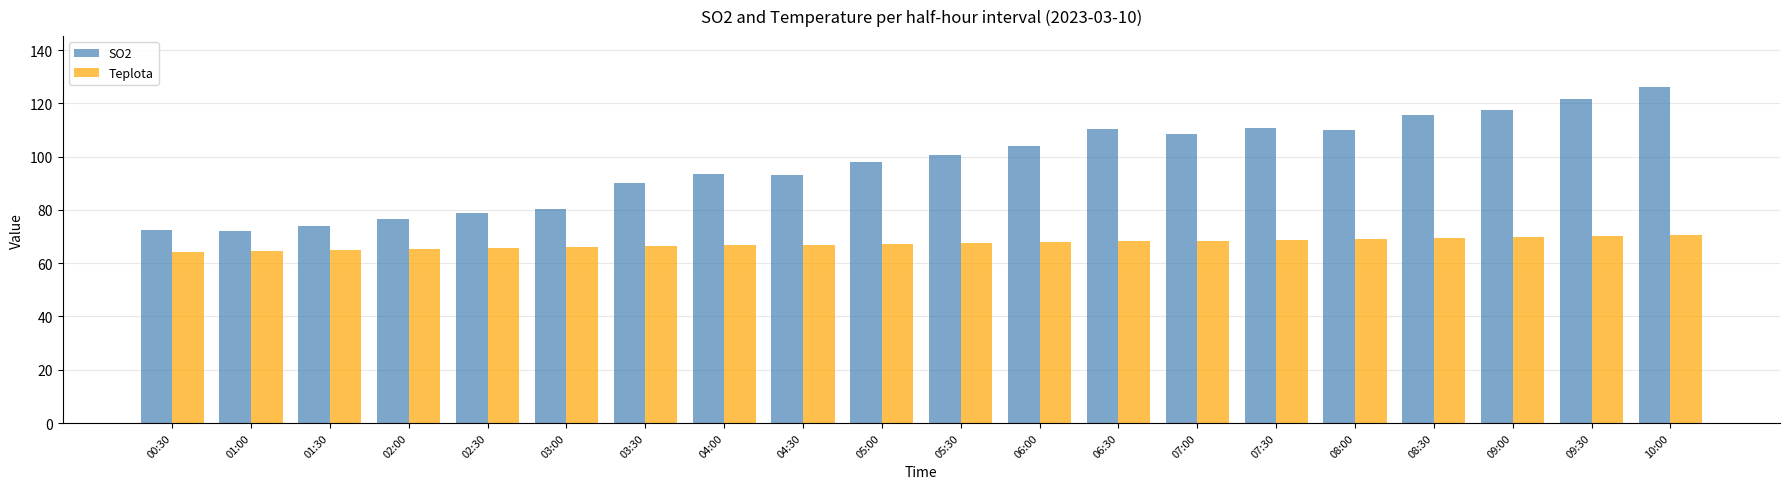

At which label does SO2 first exceed 100?

05:30